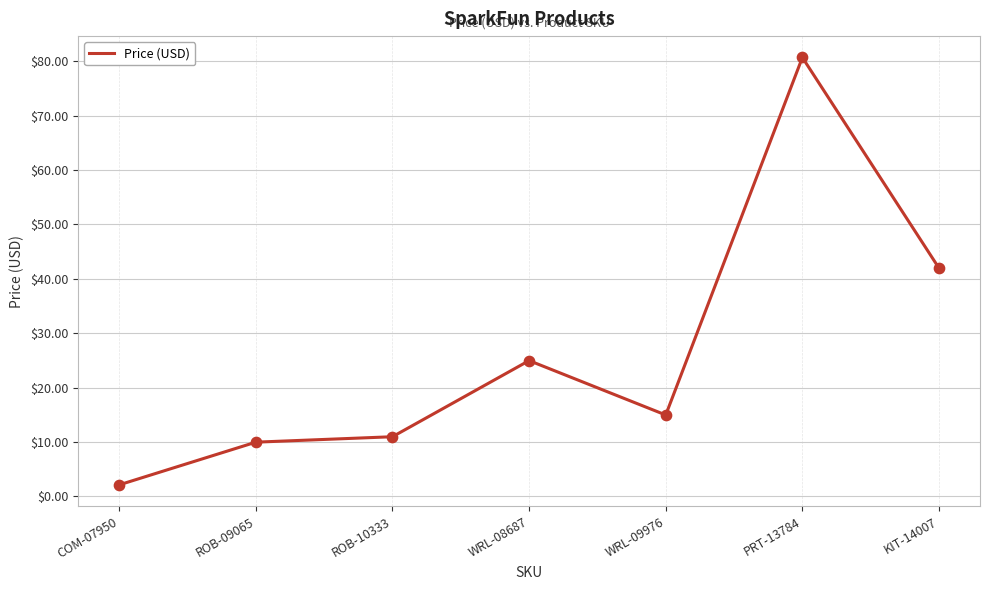

Which has a higher value, COM-07950 or KIT-14007?

KIT-14007